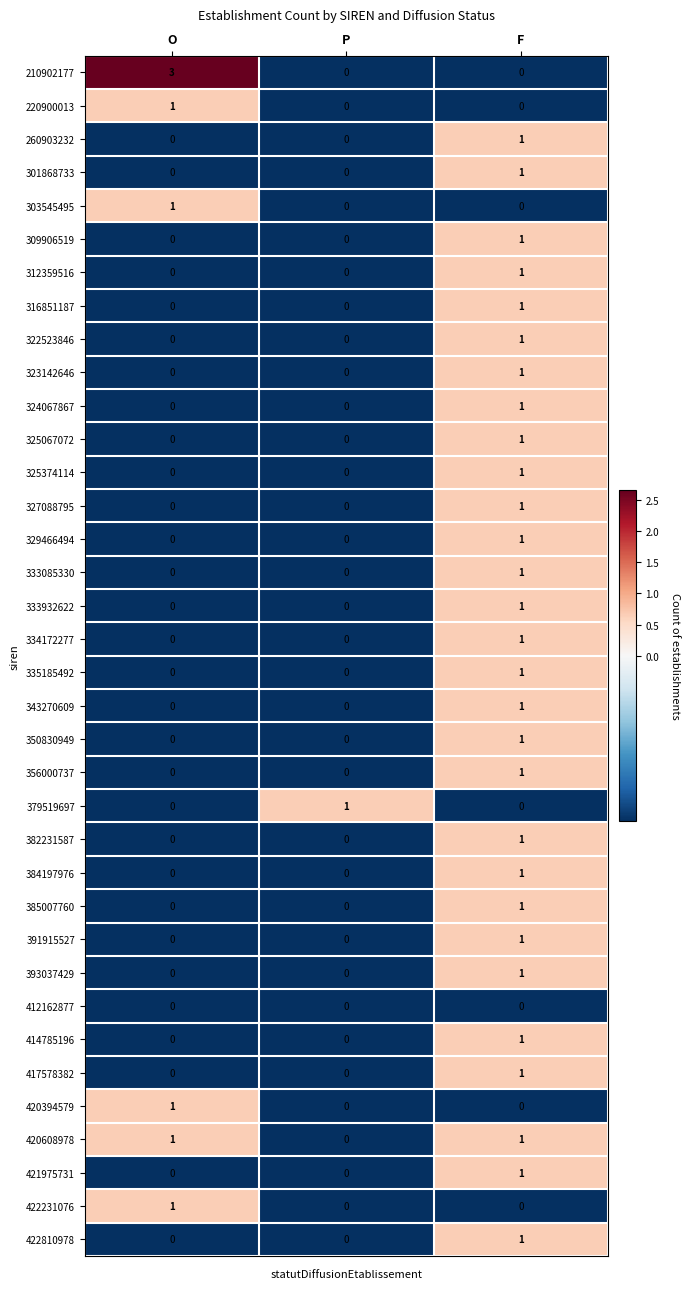

Which series has the widest spread of values?

210902177